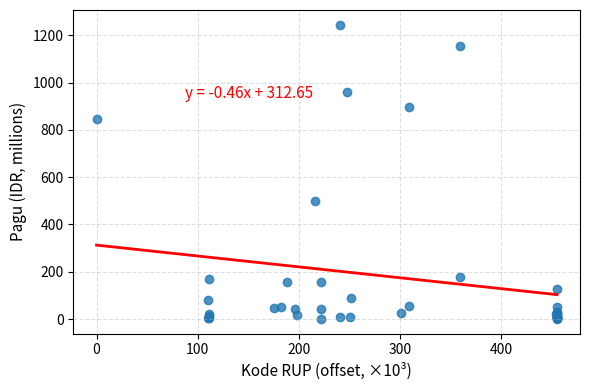

What Y value in the scatter plot is closest to 622?

499.9